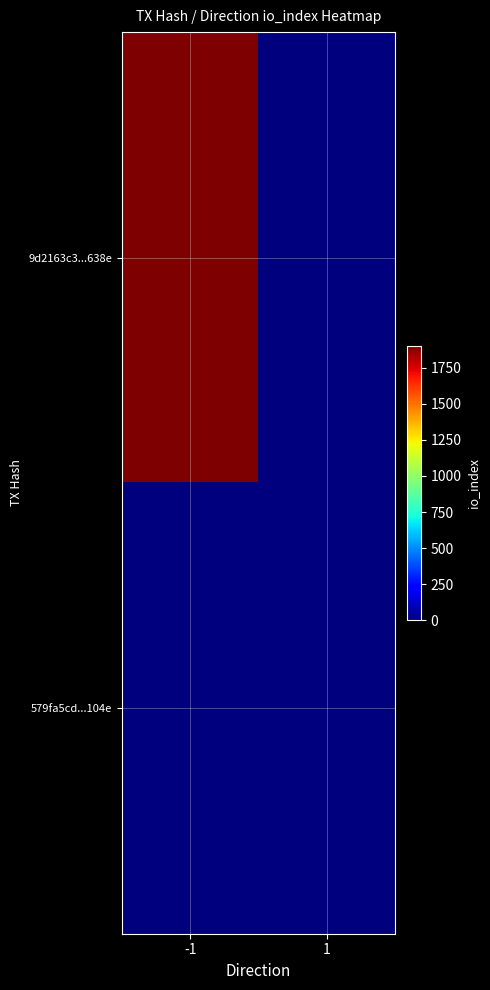

Reading left to right, list all the values displayed in this chart.

9d2163c3...638e: -1=1904	1=0
579fa5cd...104e: -1=0	1=4